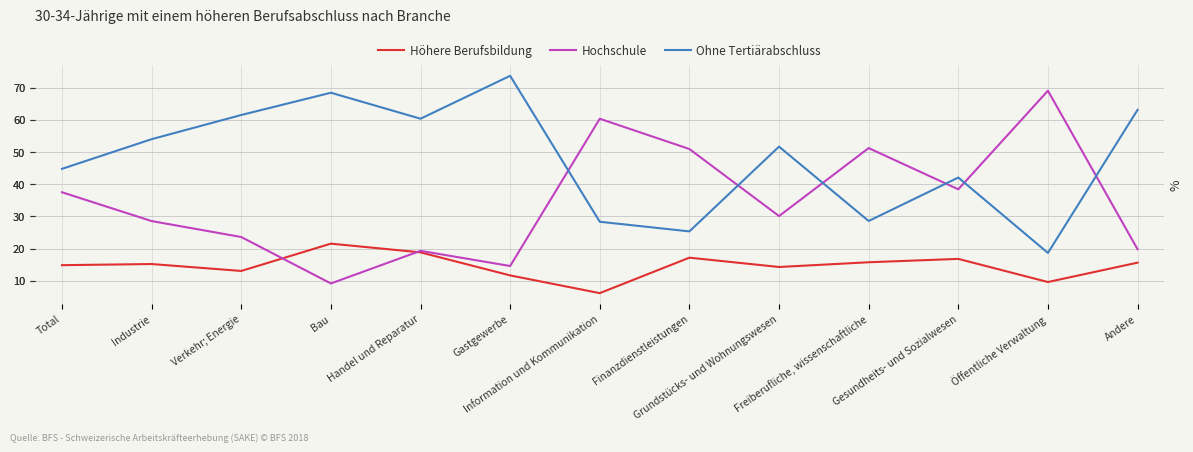

How many data points in Höhere Berufsbildung are above 15?

7